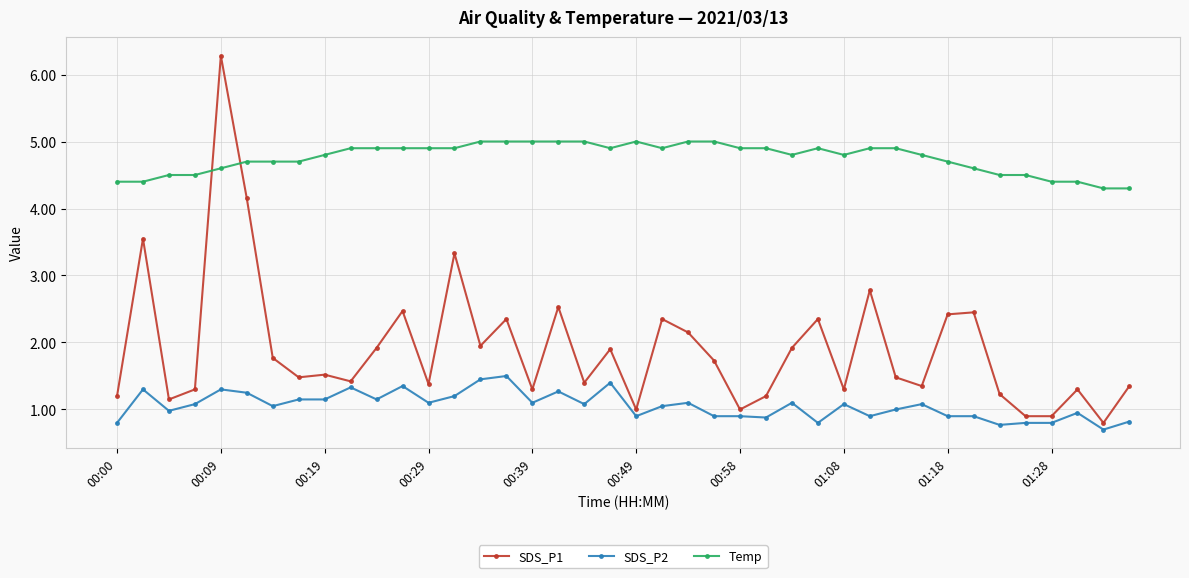

Does the chart display data point markers on the line(s)?

Yes